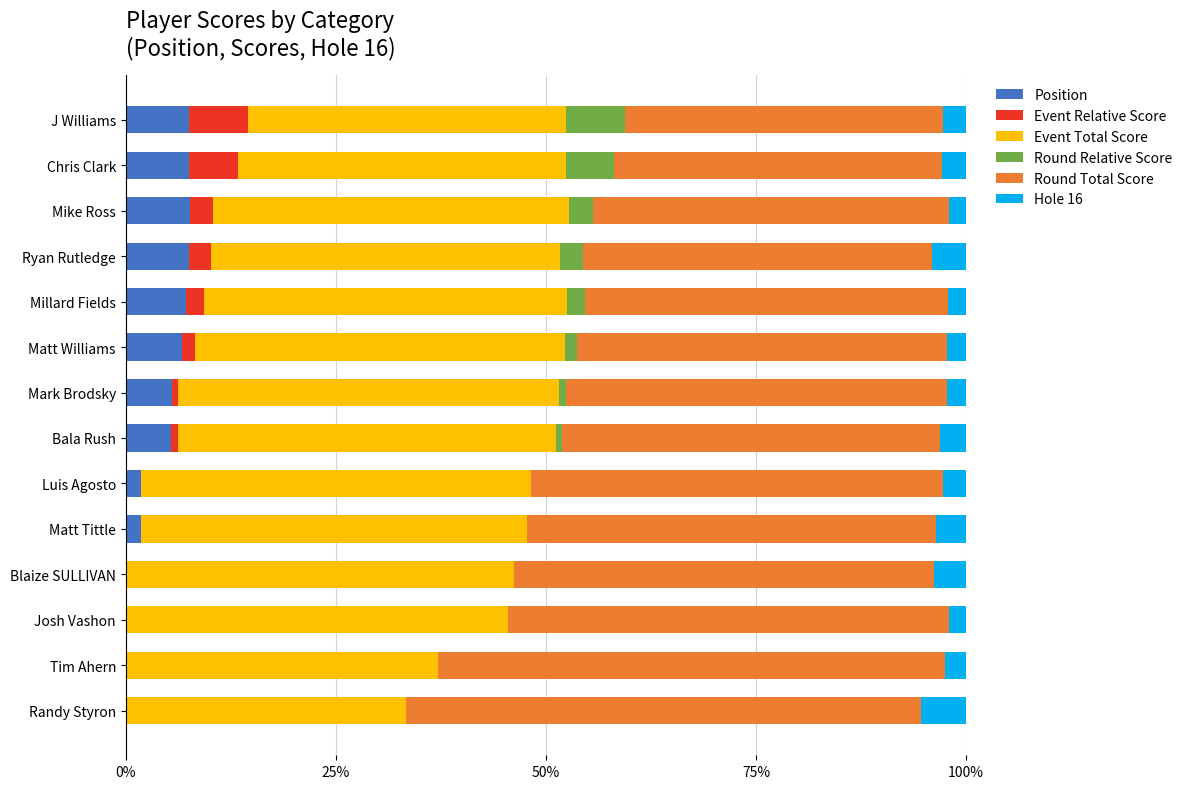

How many groups of bars are there?

14